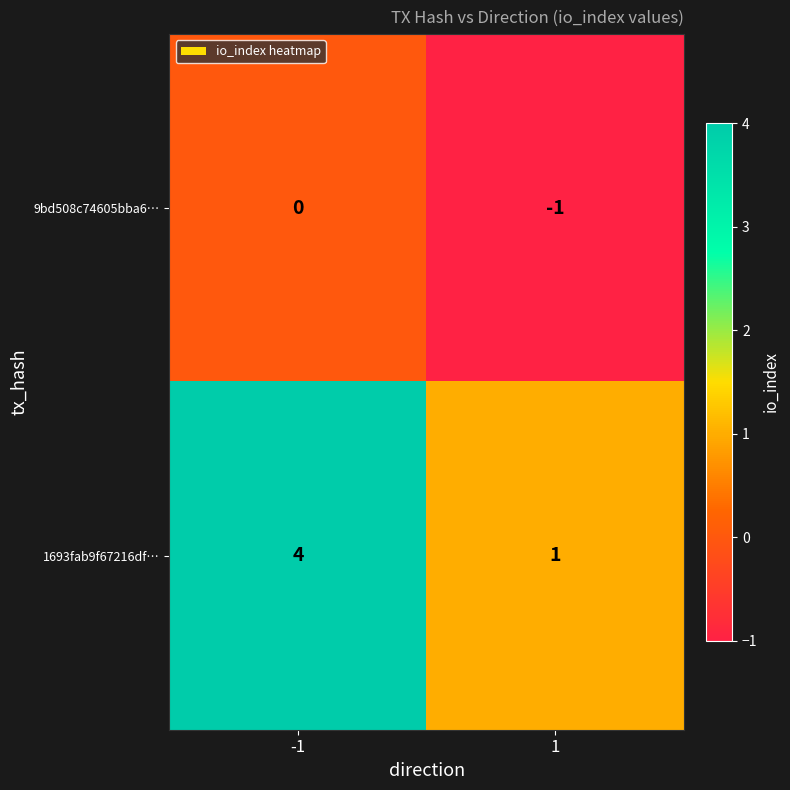

Reading right to left, list all the values displayed in this chart.

9bd508c74605bba6…: 1=-1	-1=0
1693fab9f67216df…: 1=1	-1=4